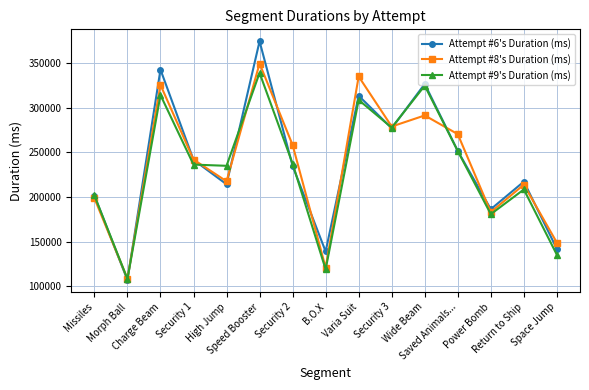

Read the Attempt #9's Duration (ms) value at B.O.X, to the nearest 10.

118890